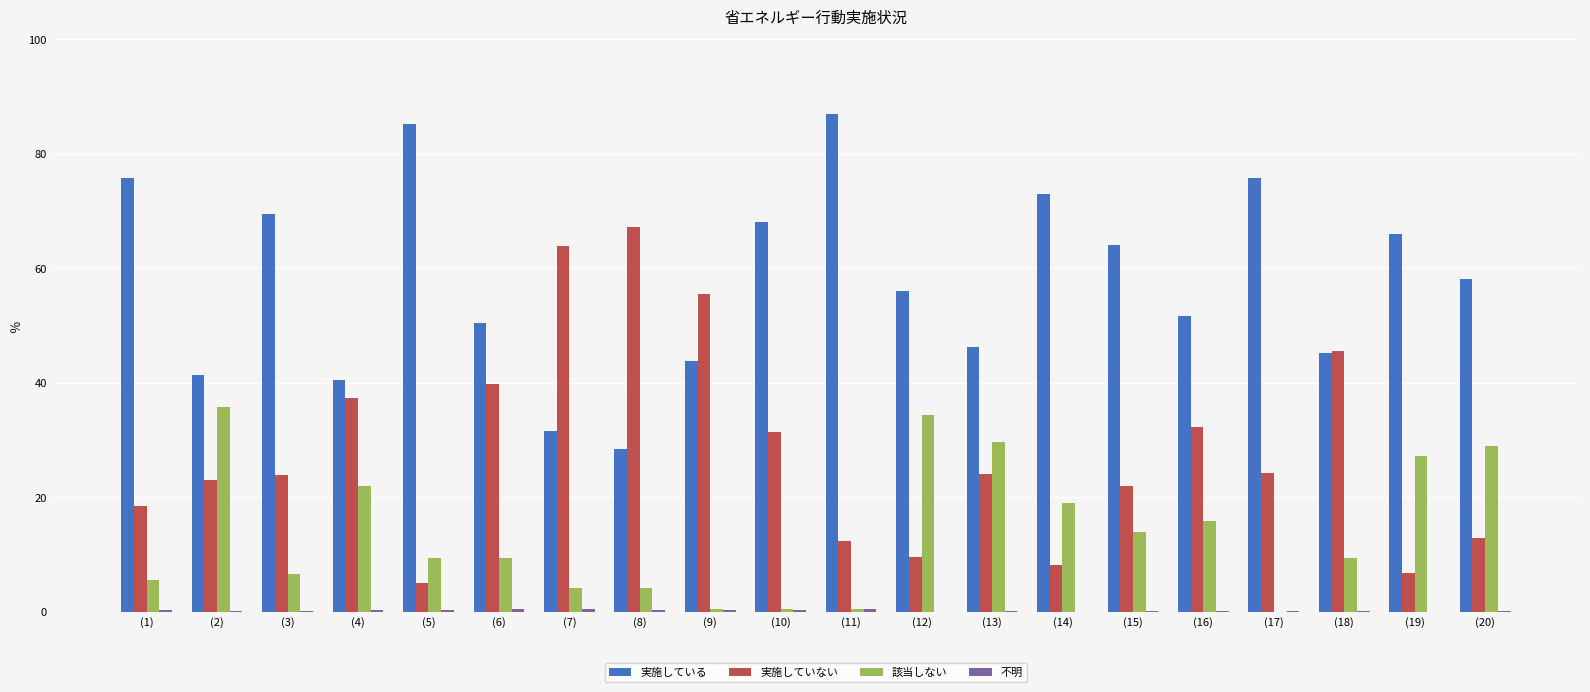

Are the bars grouped side by side (vs. stacked)?

Yes